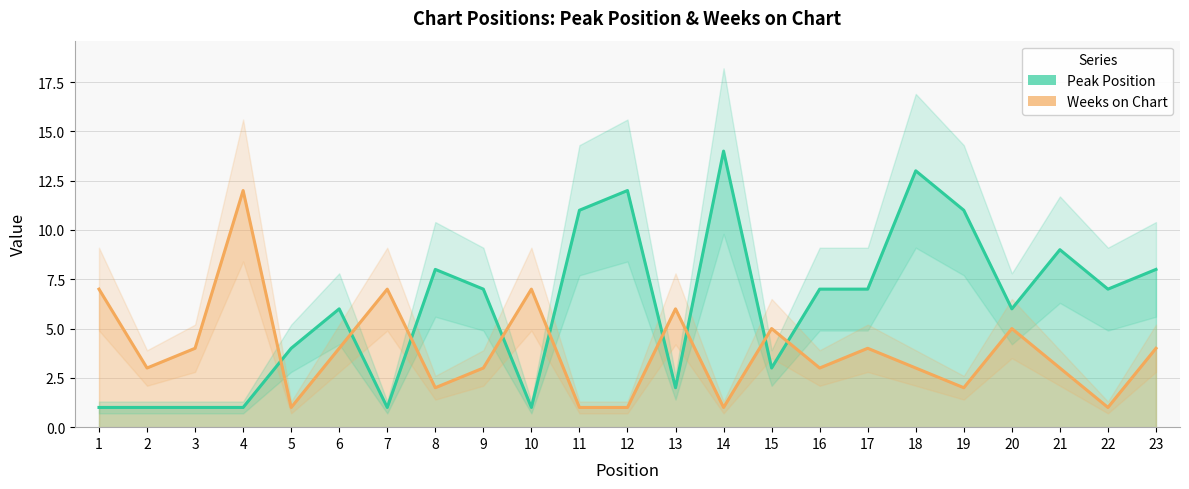

What is the total value across all series at 19?

13